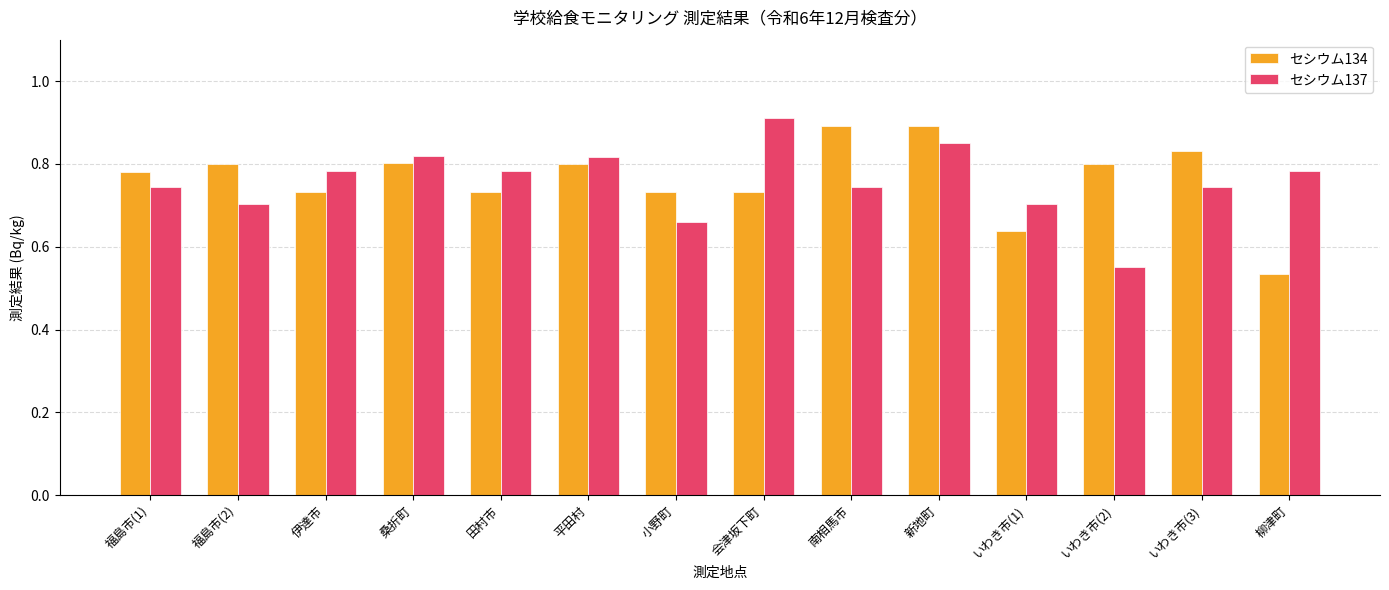

Which series changed the most between 福島市(2) and いわき市(1)?

セシウム134